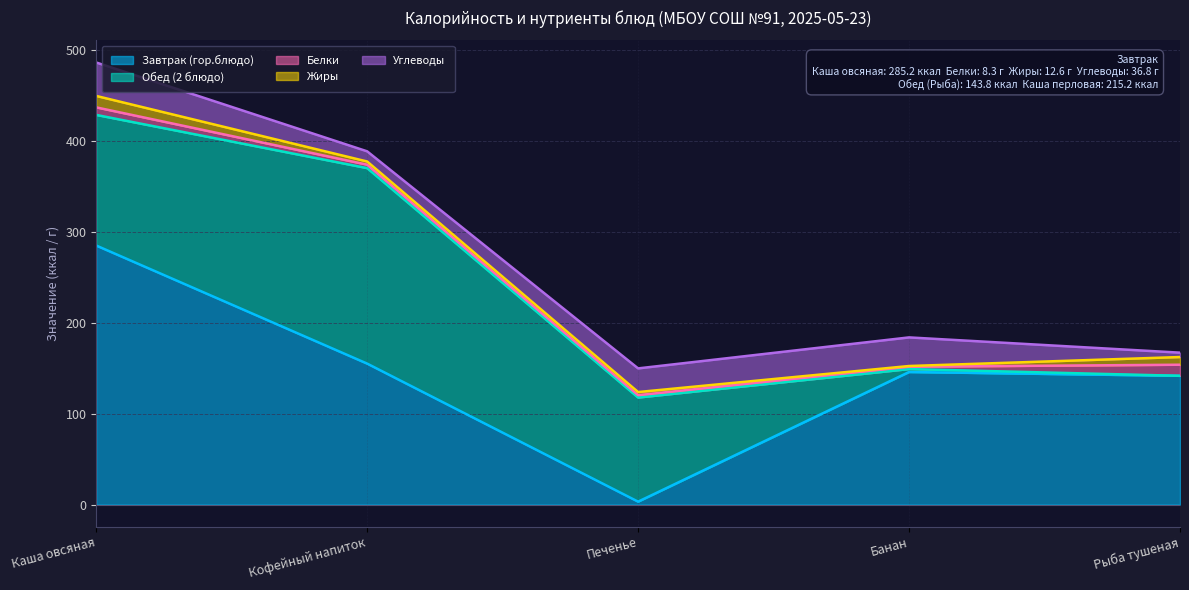

Where do Обед (2 блюдо) and Жиры first cross each other?

Банан and Рыба тушеная